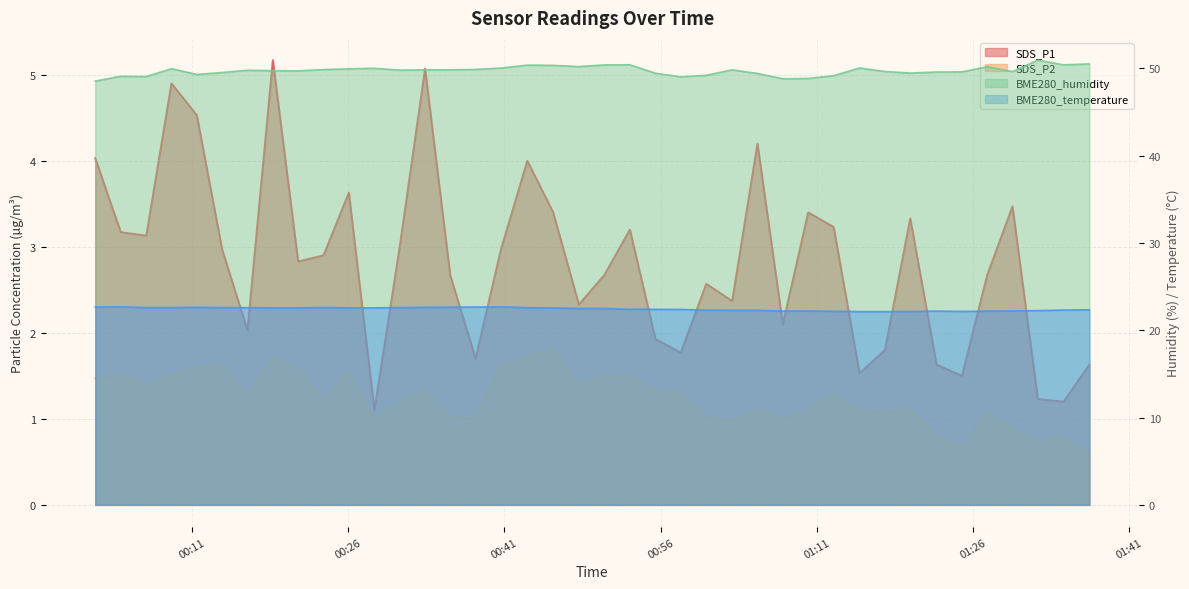

What is the difference between the maximum and minimum values in the SDS_P1 series?

4.1